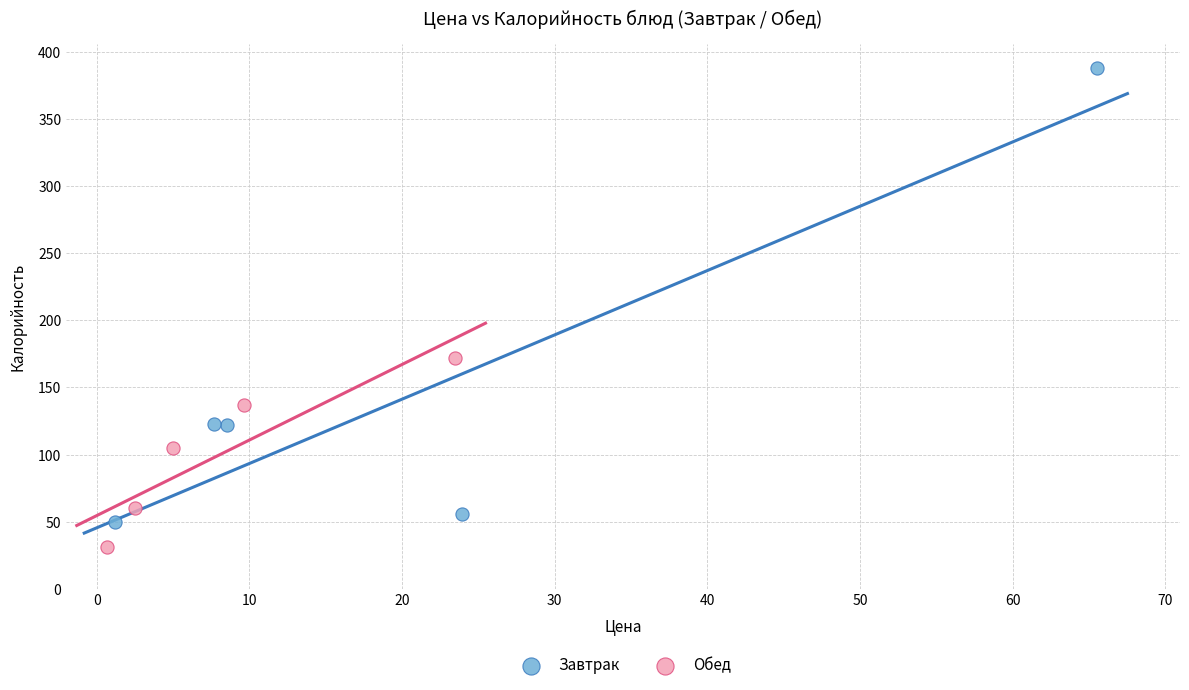

Which series has the widest spread of Y values?

Завтрак